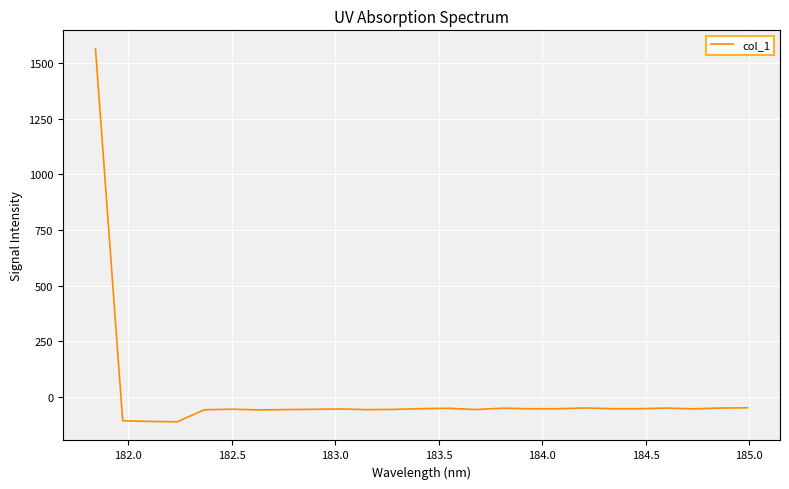

What is the maximum value shown in the chart?

1563.6